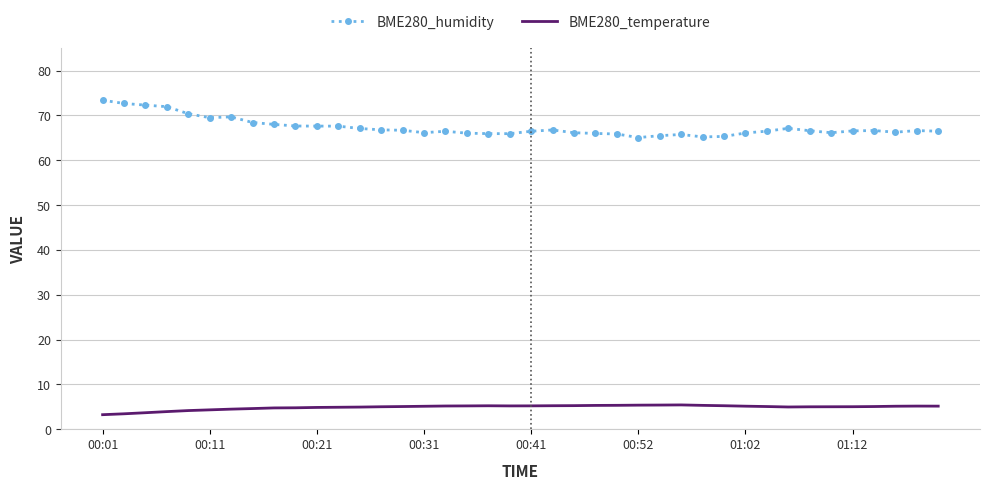

What is the sum of all BME280_temperature values?

195.5